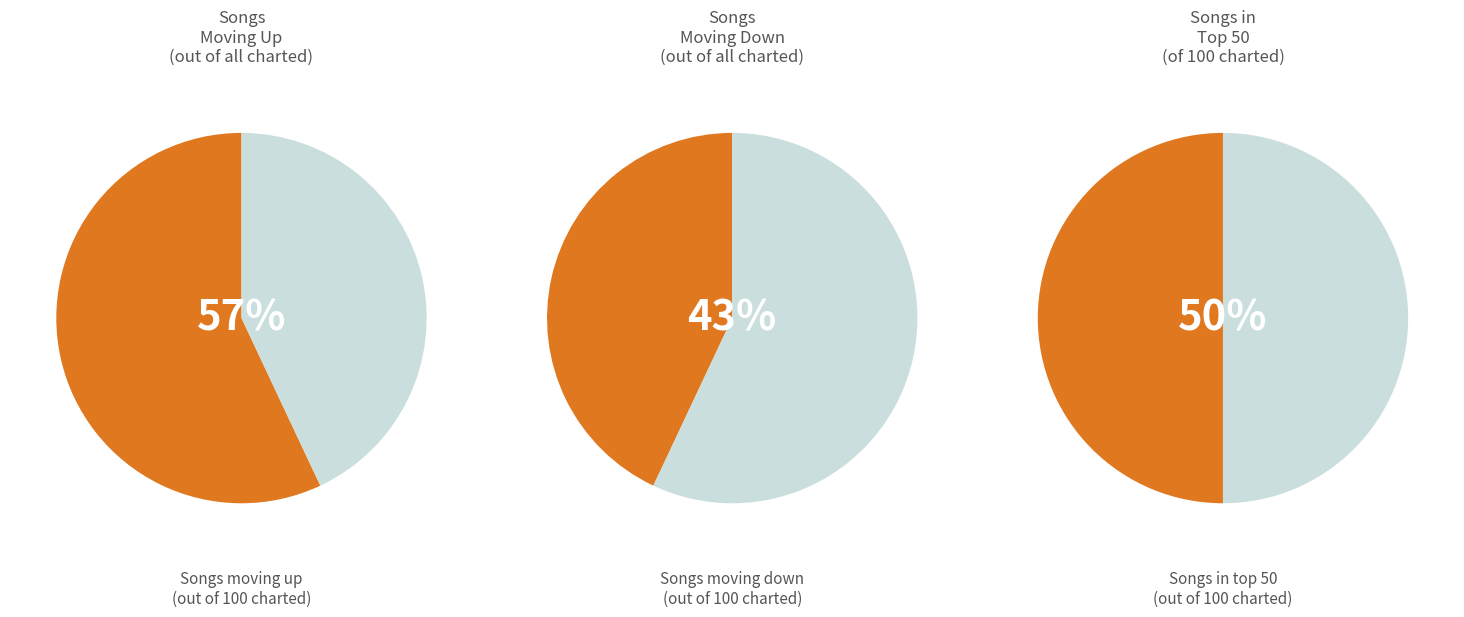

Is it true that up is 57% of the pie?

True